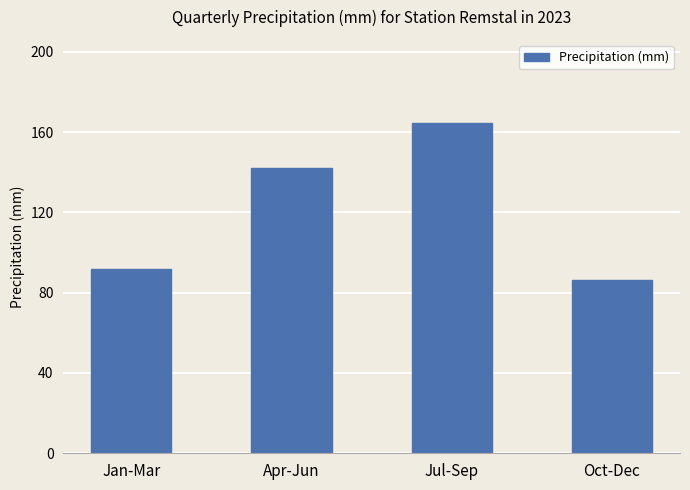

Are the bars grouped side by side (vs. stacked)?

No